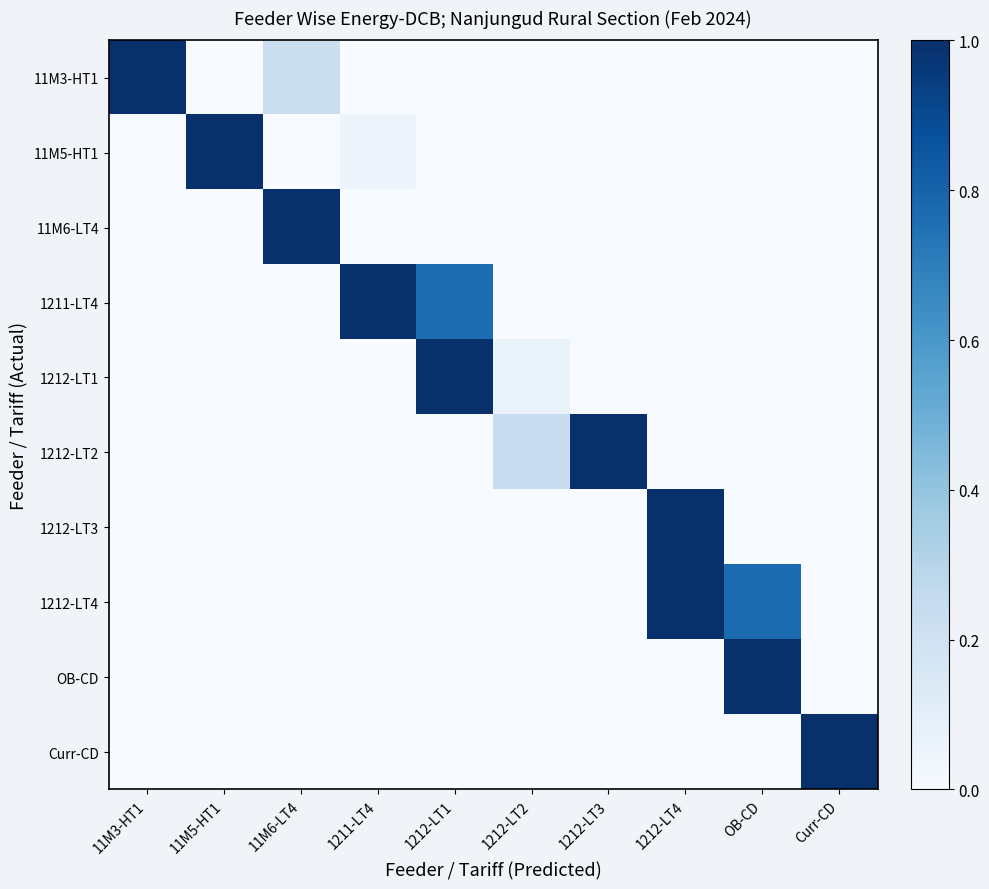

List the series in order of their peak value, lowest first.

11M3-HT1, 11M5-HT1, 11M6-LT4, 1211-LT4, 1212-LT1, 1212-LT2, 1212-LT3, 1212-LT4, OB-CD, Curr-CD